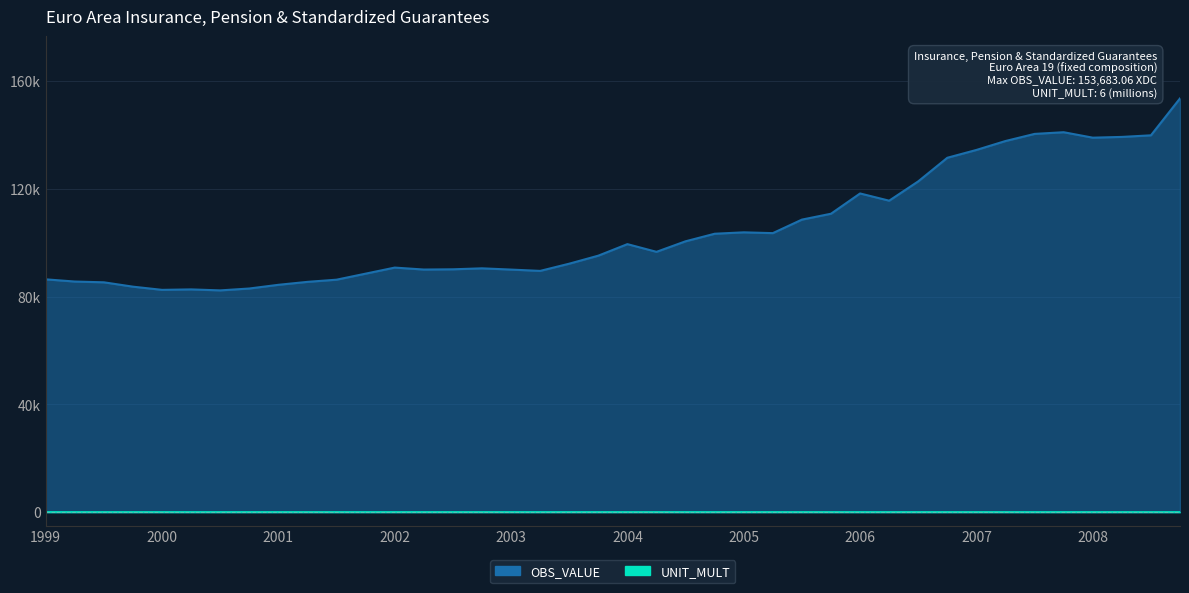

Where does the data first go above 96695?

2004